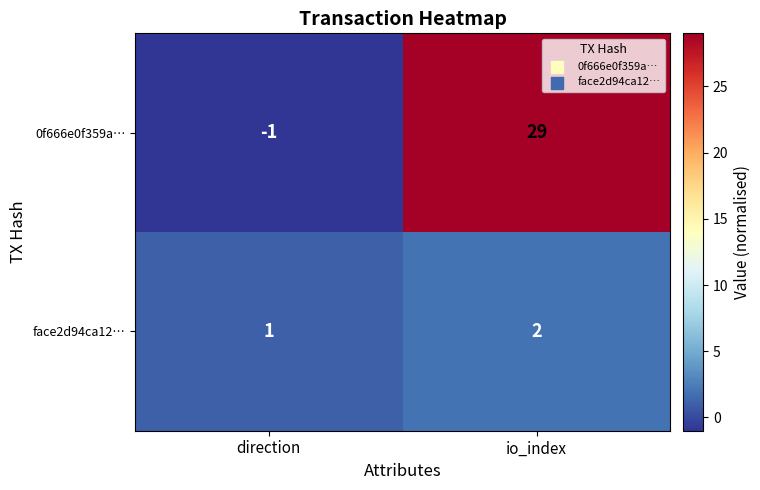

Reading right to left, extract all data points from this chart.

0f666e0f359a…: 29	-1
face2d94ca12…: 2	1